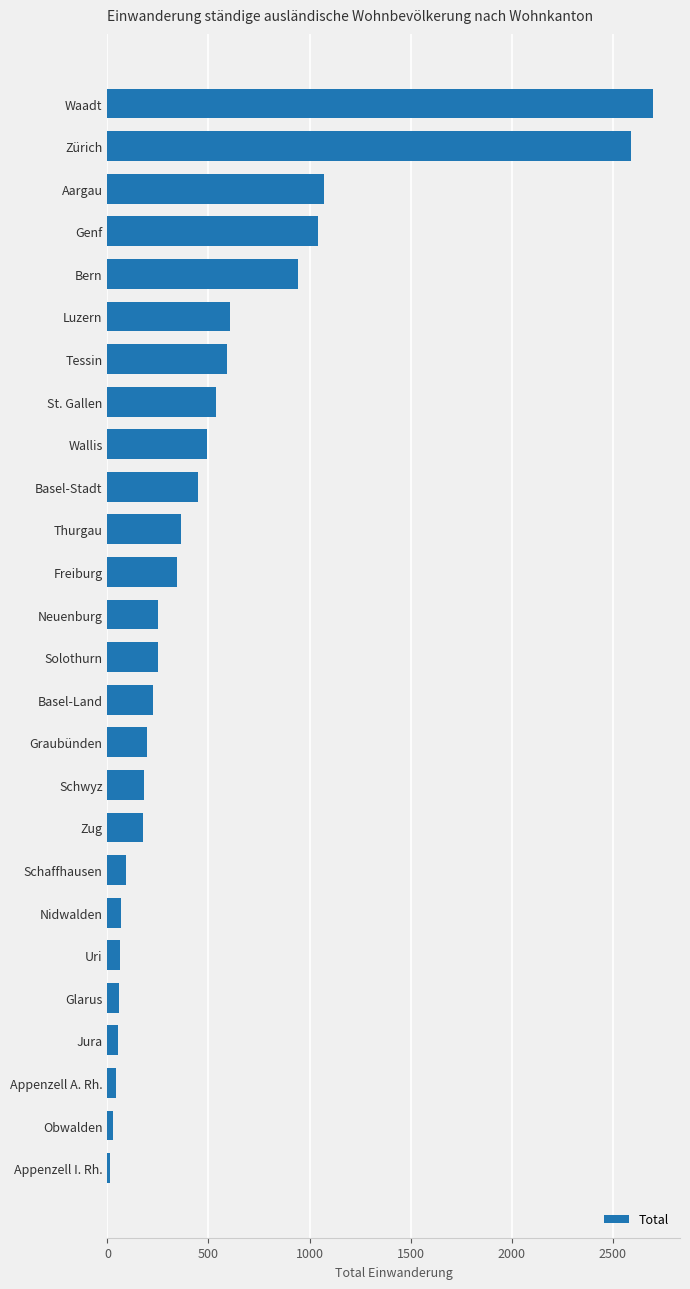

The chart shows a value of 318 at St. Gallen. True or false?

False